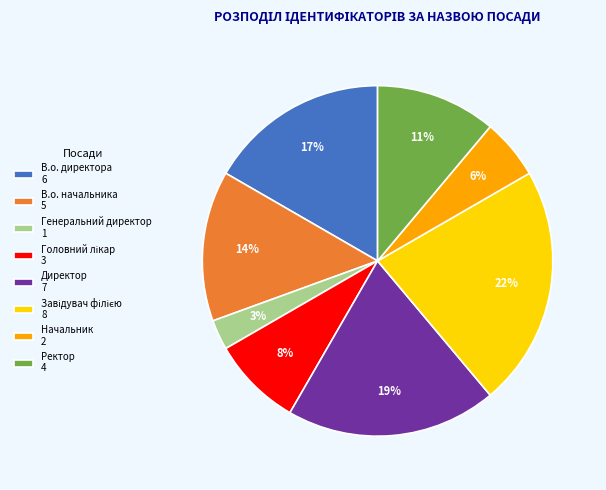

True or false: Ректор 4 accounts for 11% of the total.

True